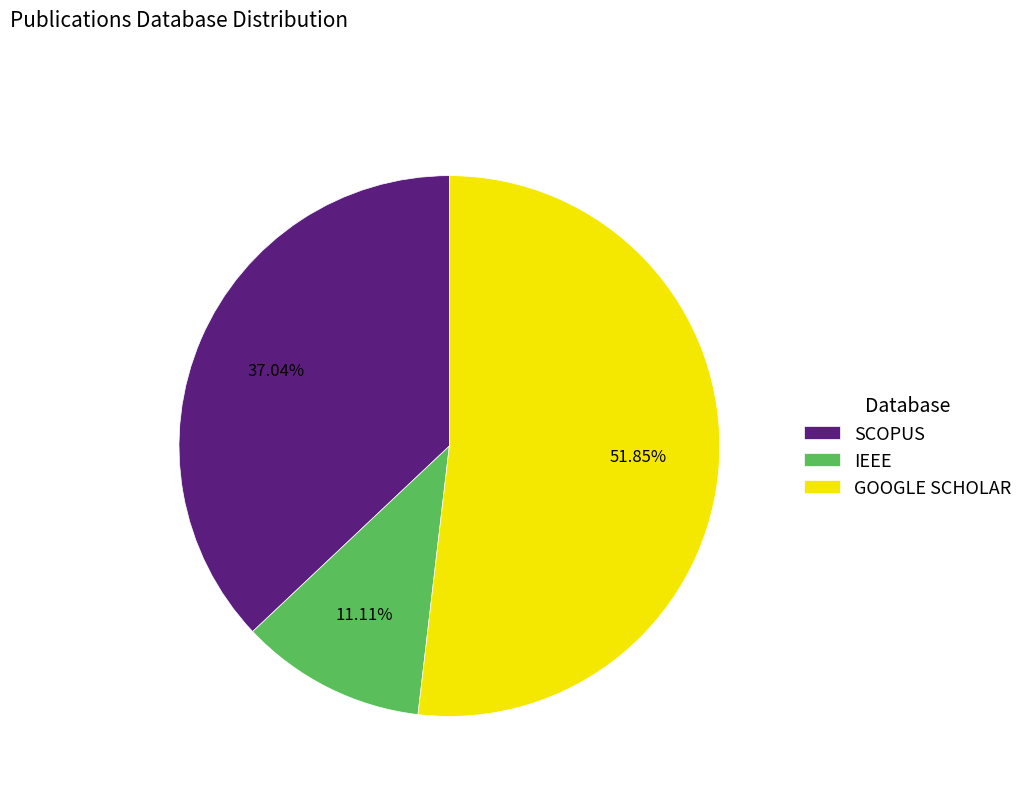

Which category has the smallest portion of the pie?

IEEE